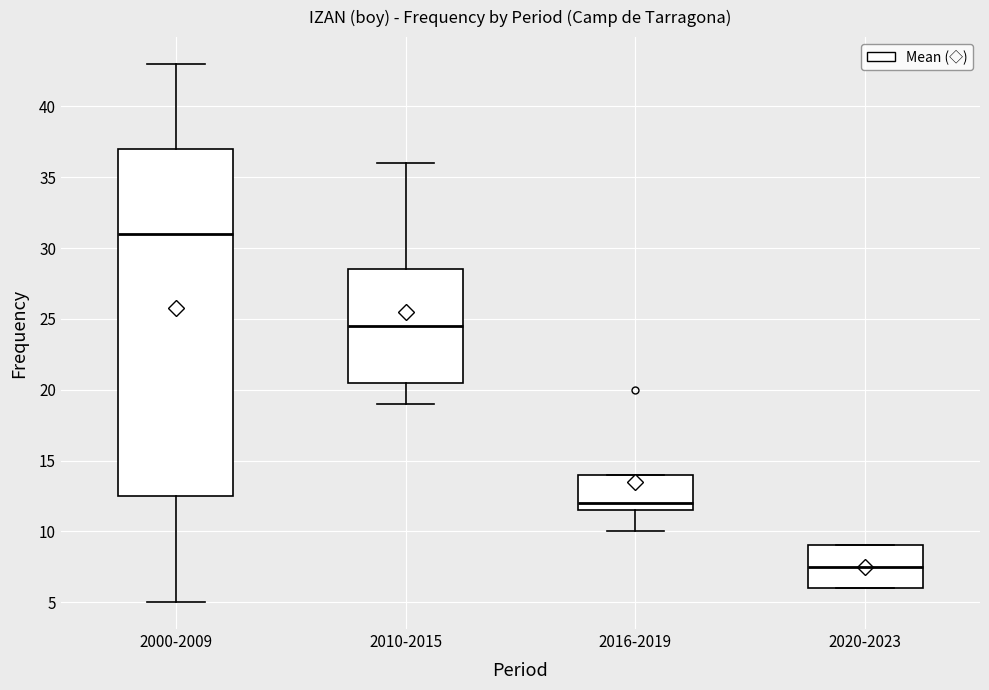

Reading left to right, read every box against the y-axis: the position of its median line, the range the box covers, and the ends of its whiskers. The values are not printed on the chart, so give them approximately, as read against the axis.

2000-2009: median 31.0, box 12.5 to 37.0, whiskers 5.0 to 43.0
2010-2015: median 24.5, box 20.5 to 28.5, whiskers 19.0 to 36.0
2016-2019: median 12.0, box 11.5 to 14.0, whiskers 10.0 to 14.0
2020-2023: median 7.5, box 6.0 to 9.0, whiskers 6.0 to 9.0